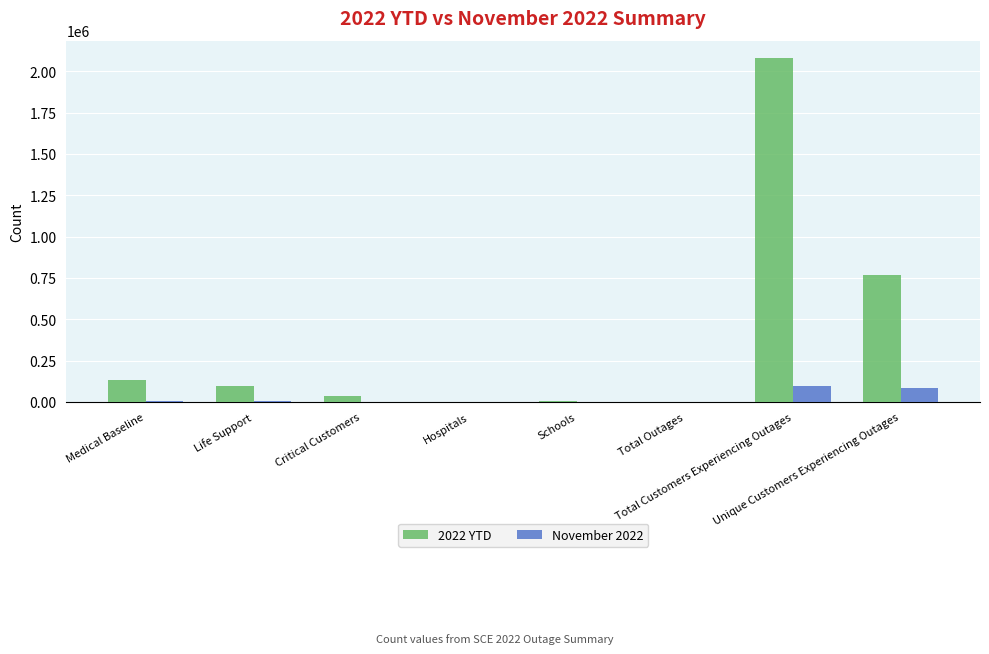

How many series are shown in this chart?

2